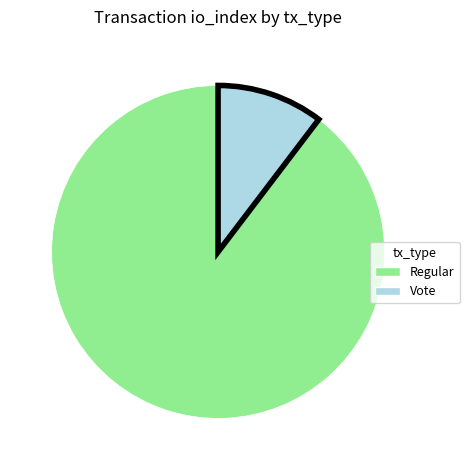

Is there any slice that represents more than half of the pie?

Yes